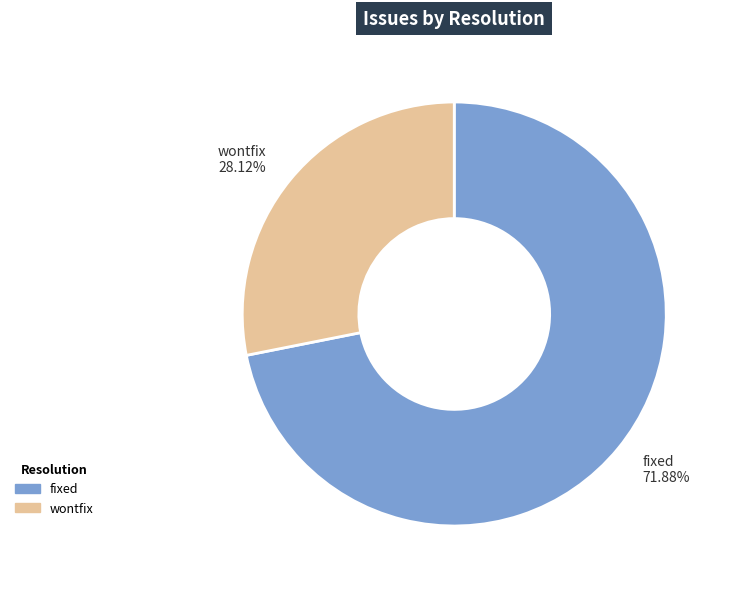

Rank the categories by value from lowest to highest.

wontfix, fixed